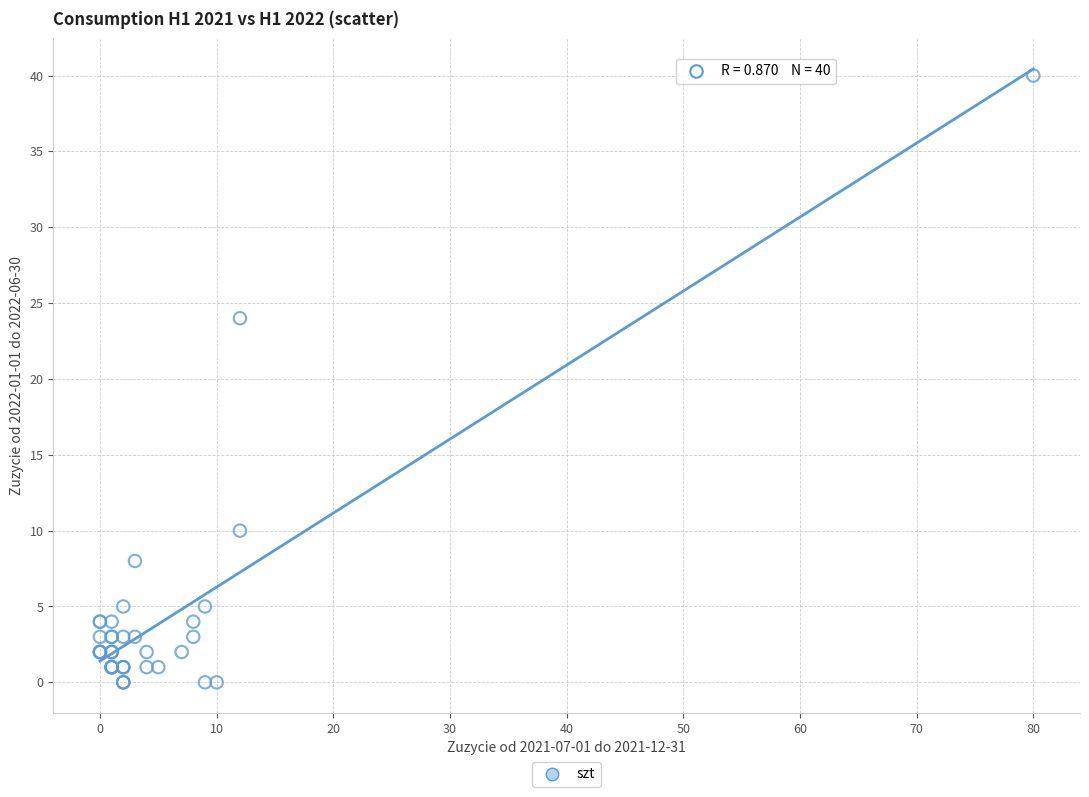

What Y value in the scatter plot is closest to 20?

24